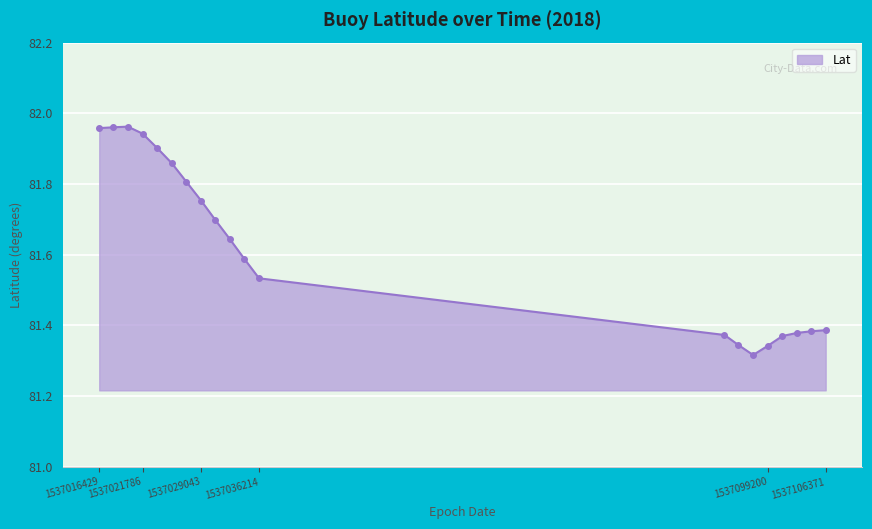

What is the sum of all values?

1632.5